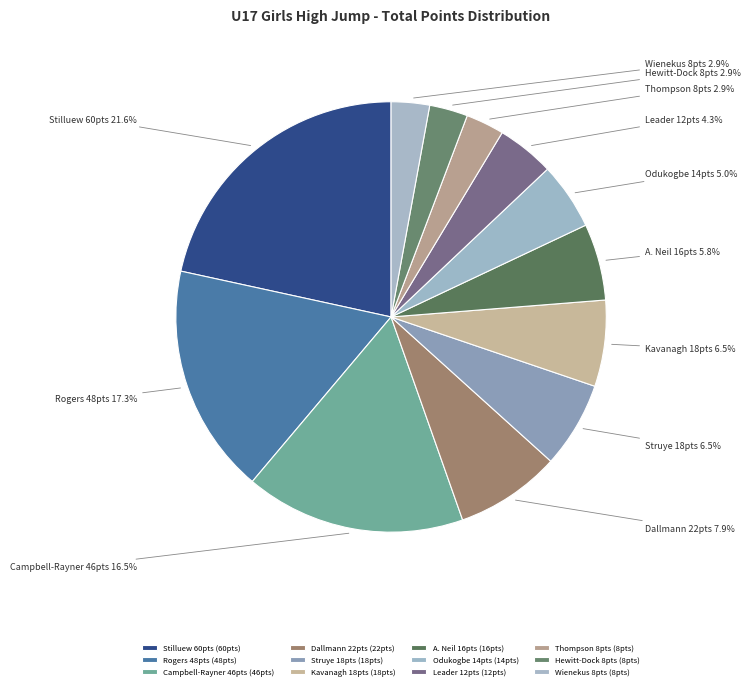

Approximately how many times larger is the value at Rogers 48pts compared to Dallmann 22pts?

2.2